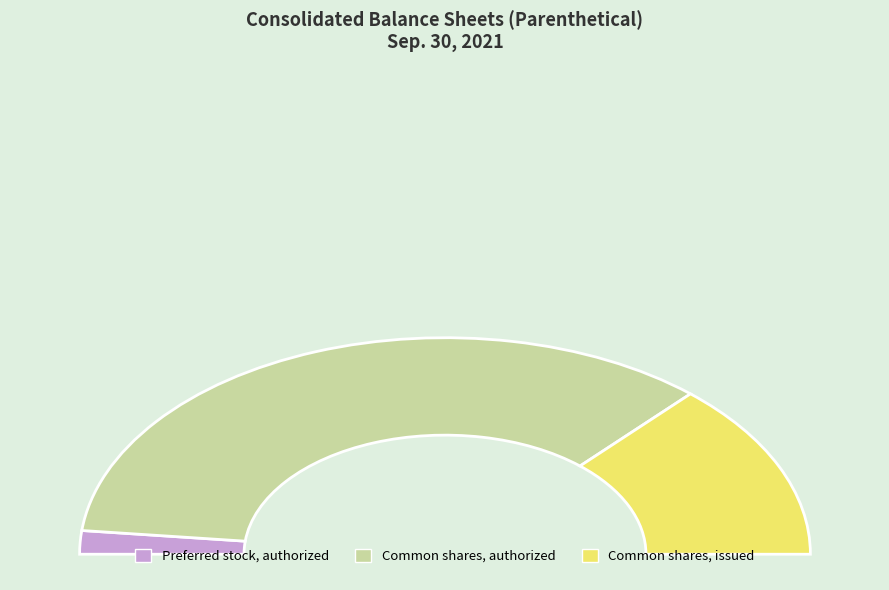

Which slice is the largest?

Common shares, authorized